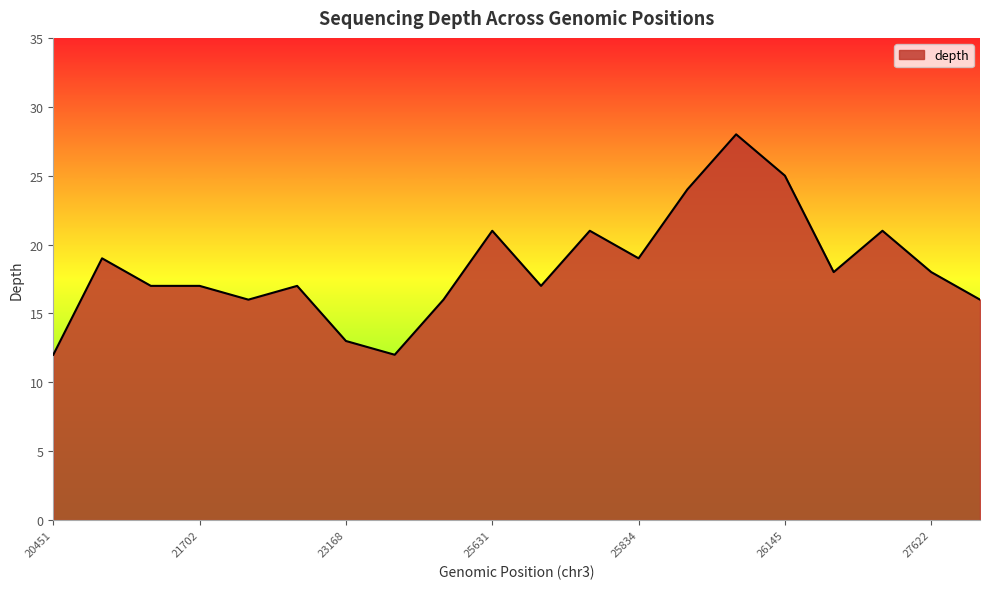

What is the smallest value displayed?

12